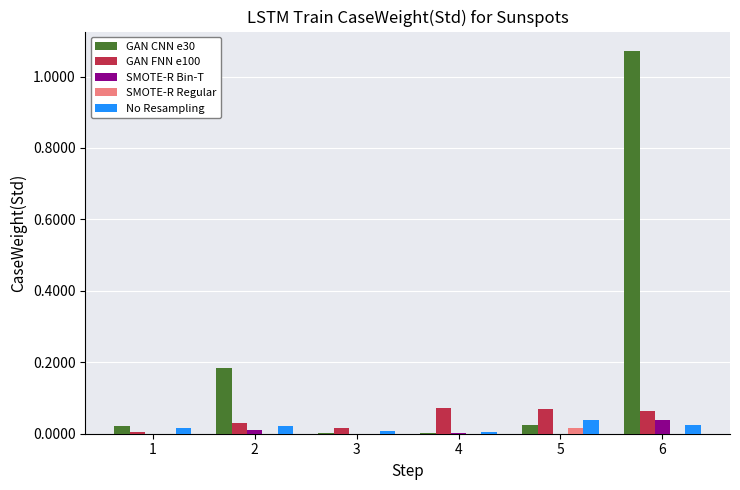

Are the bars horizontal?

No